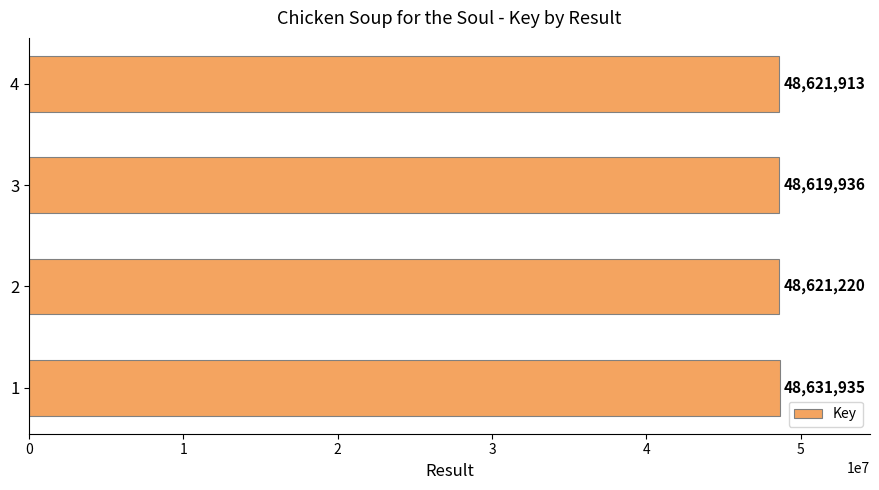

What is the sum of all values?

194495004